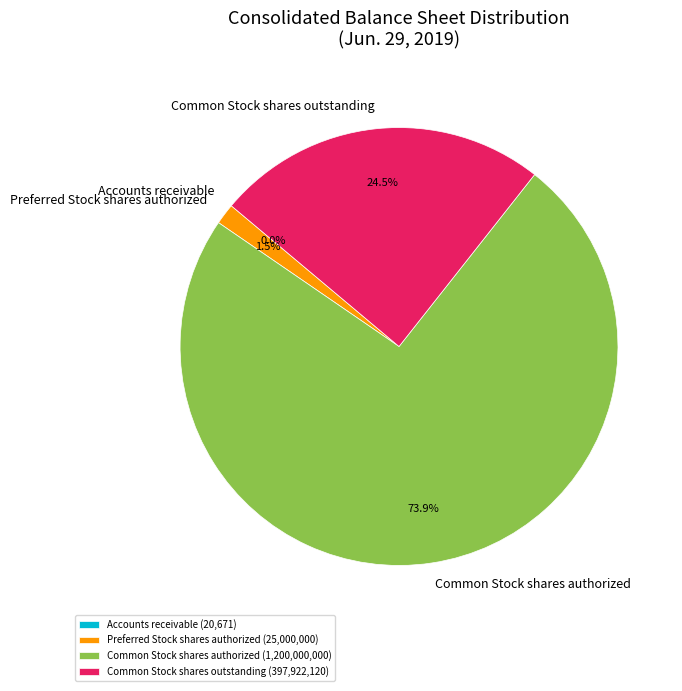

Does any single category account for the majority?

Yes